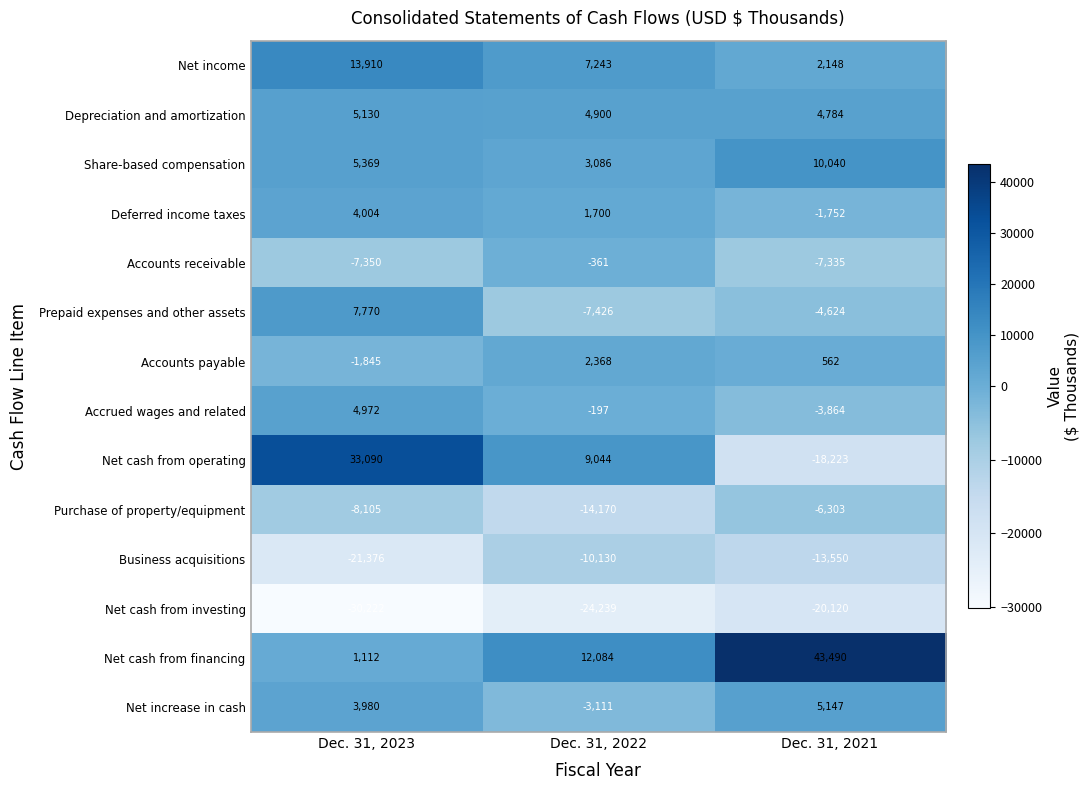

What is the spread (max minus min) of values at Dec. 31, 2022?

36323